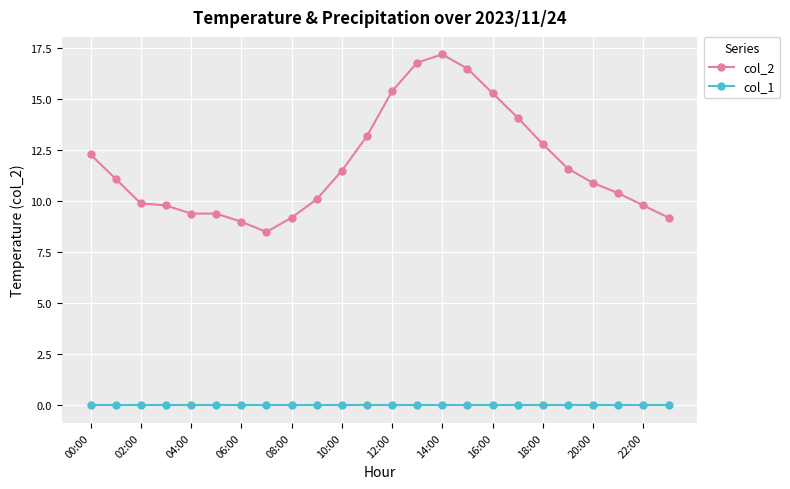

At how many categories does at least one series exceed 2?

24